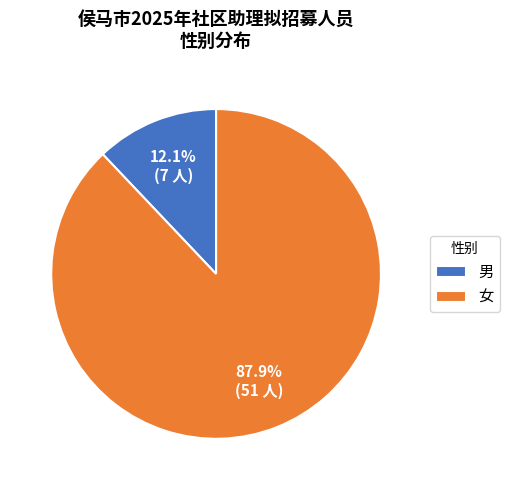

To the nearest percent, what is the combined percentage of 女 and 男?

100%